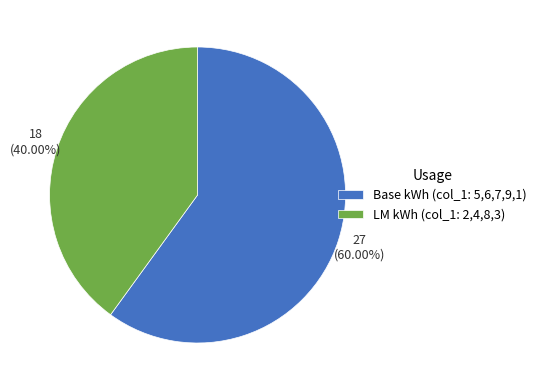

Rank the categories by value from lowest to highest.

LM kWh (col_1: 2,4,8,3), Base kWh (col_1: 5,6,7,9,1)